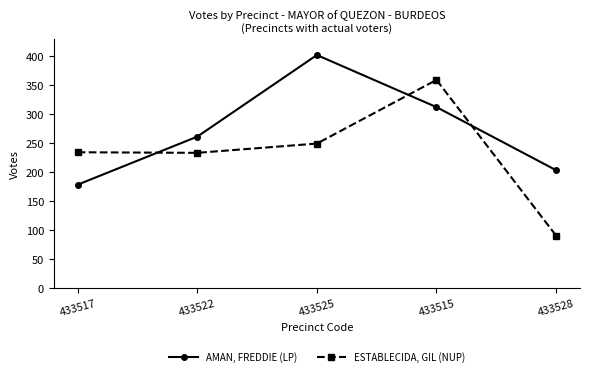

Rank the series by their maximum value, from highest to lowest.

AMAN, FREDDIE (LP), ESTABLECIDA, GIL (NUP)